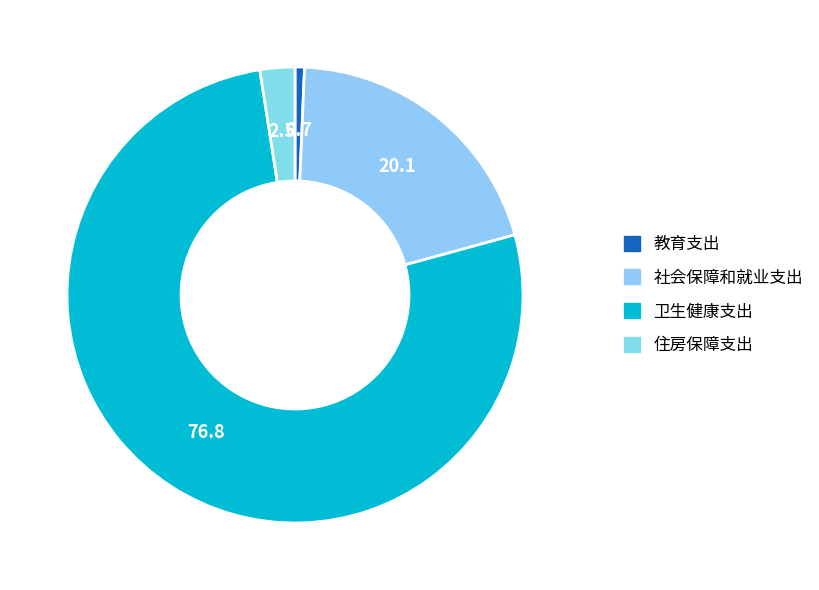

What percentage is the 卫生健康支出 slice, to the nearest percent?

77%